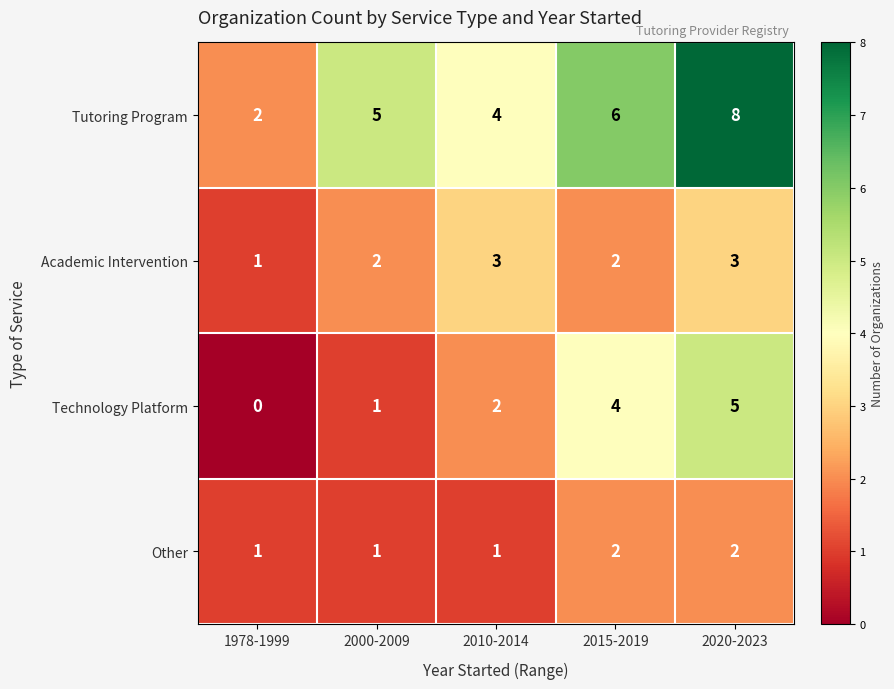

Which label corresponds to the smallest value in the chart?

1978-1999